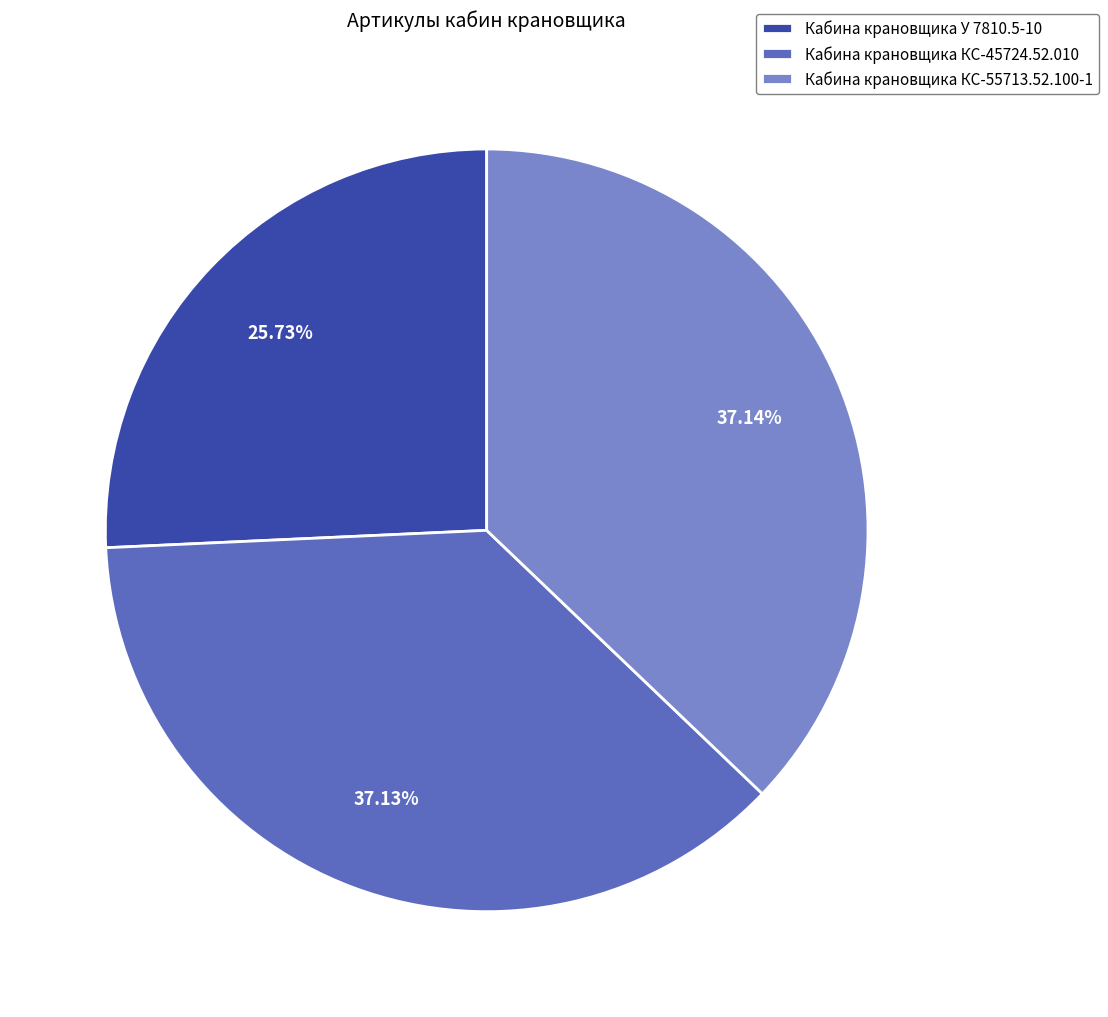

Do Кабина крановщика КС-45724.52.010 and Кабина крановщика У 7810.5-10 together represent more than half of the pie?

Yes